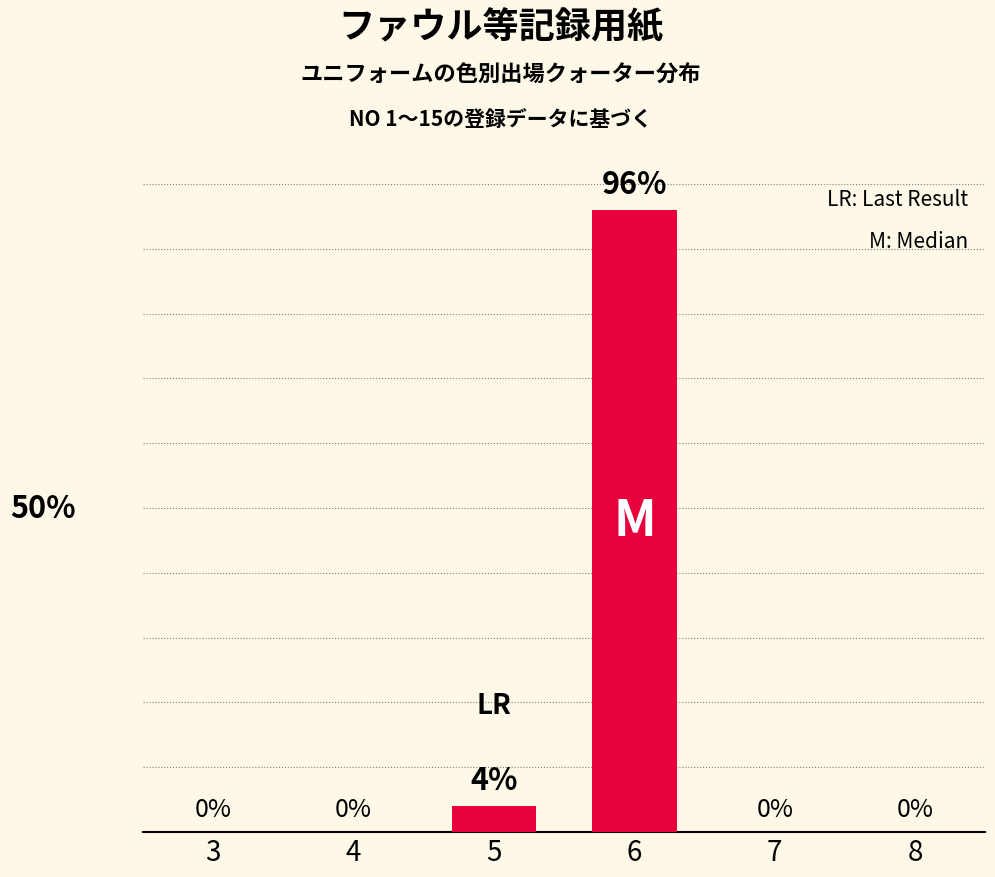

Reading left to right, transcribe all the data shown in this chart.

0	0	4	96	0	0